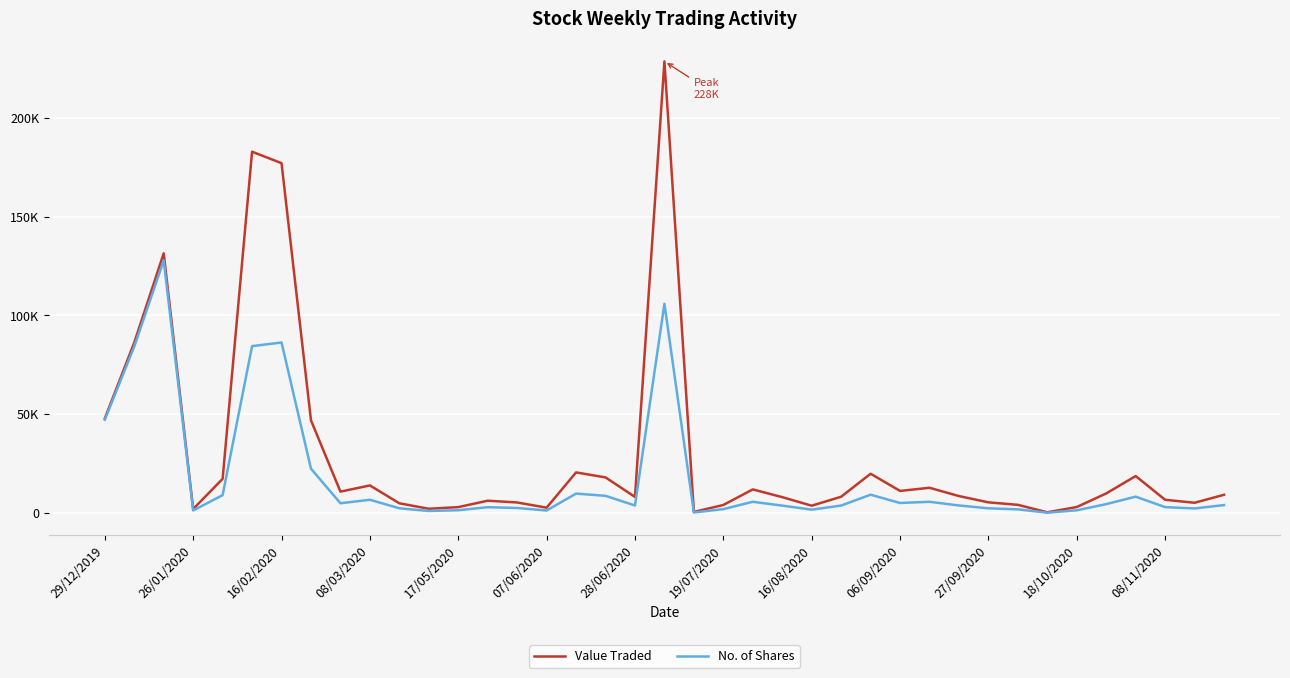

What are all the series names shown in the legend?

Value Traded, No. of Shares